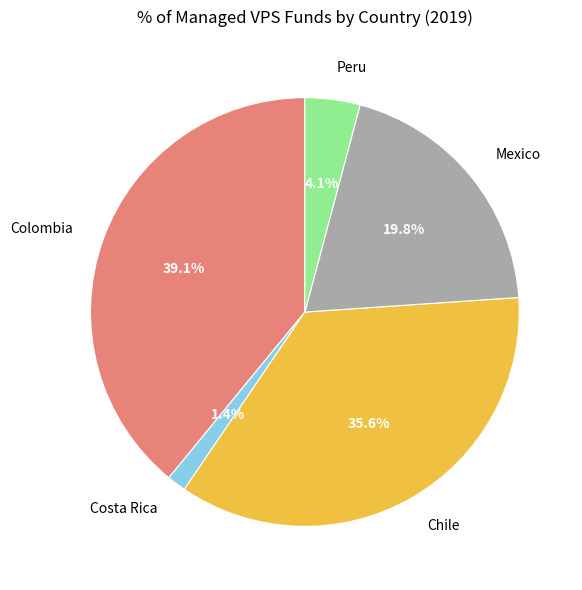

To the nearest percent, what is the combined percentage of Colombia and Peru?

43%